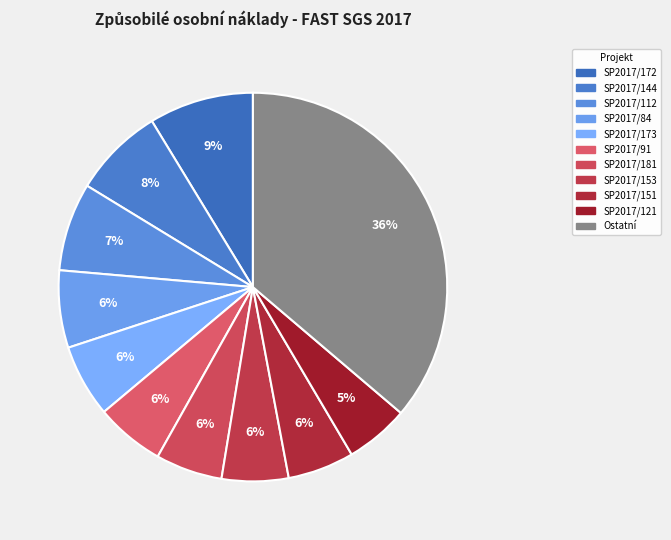

Does any single category account for the majority?

No